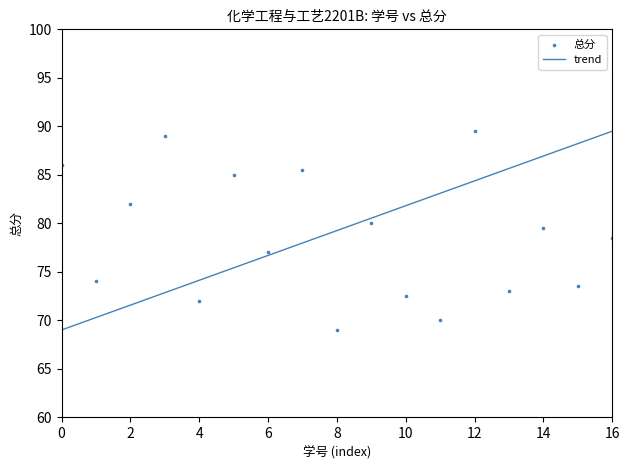

What is the range of Y values (max minus min)?

20.5